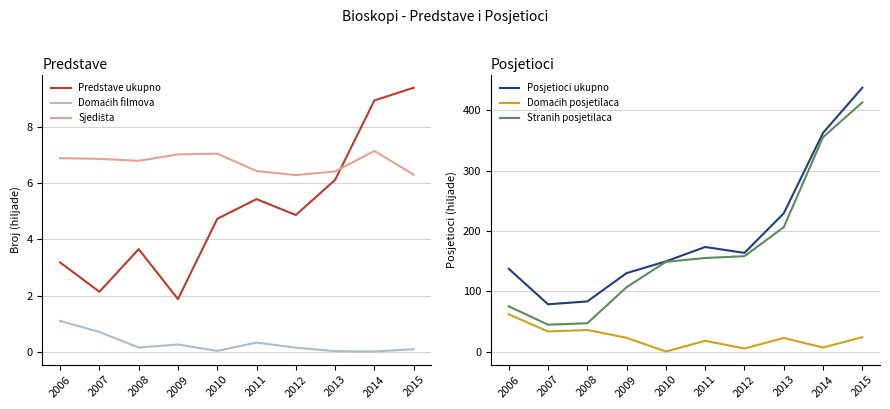

At which category does Sjedišta reach its first local valley?

2008